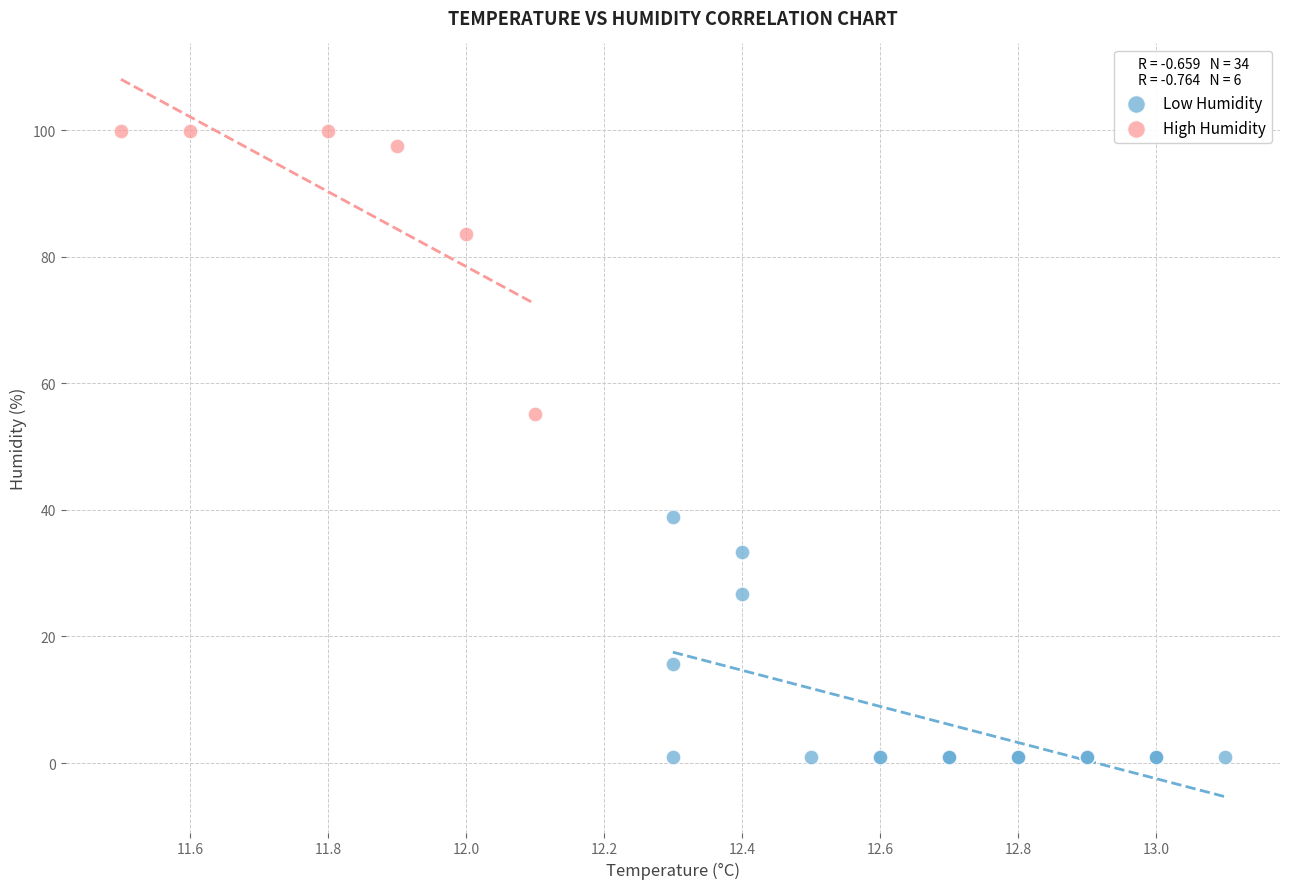

Which series has the widest spread of Y values?

High Humidity